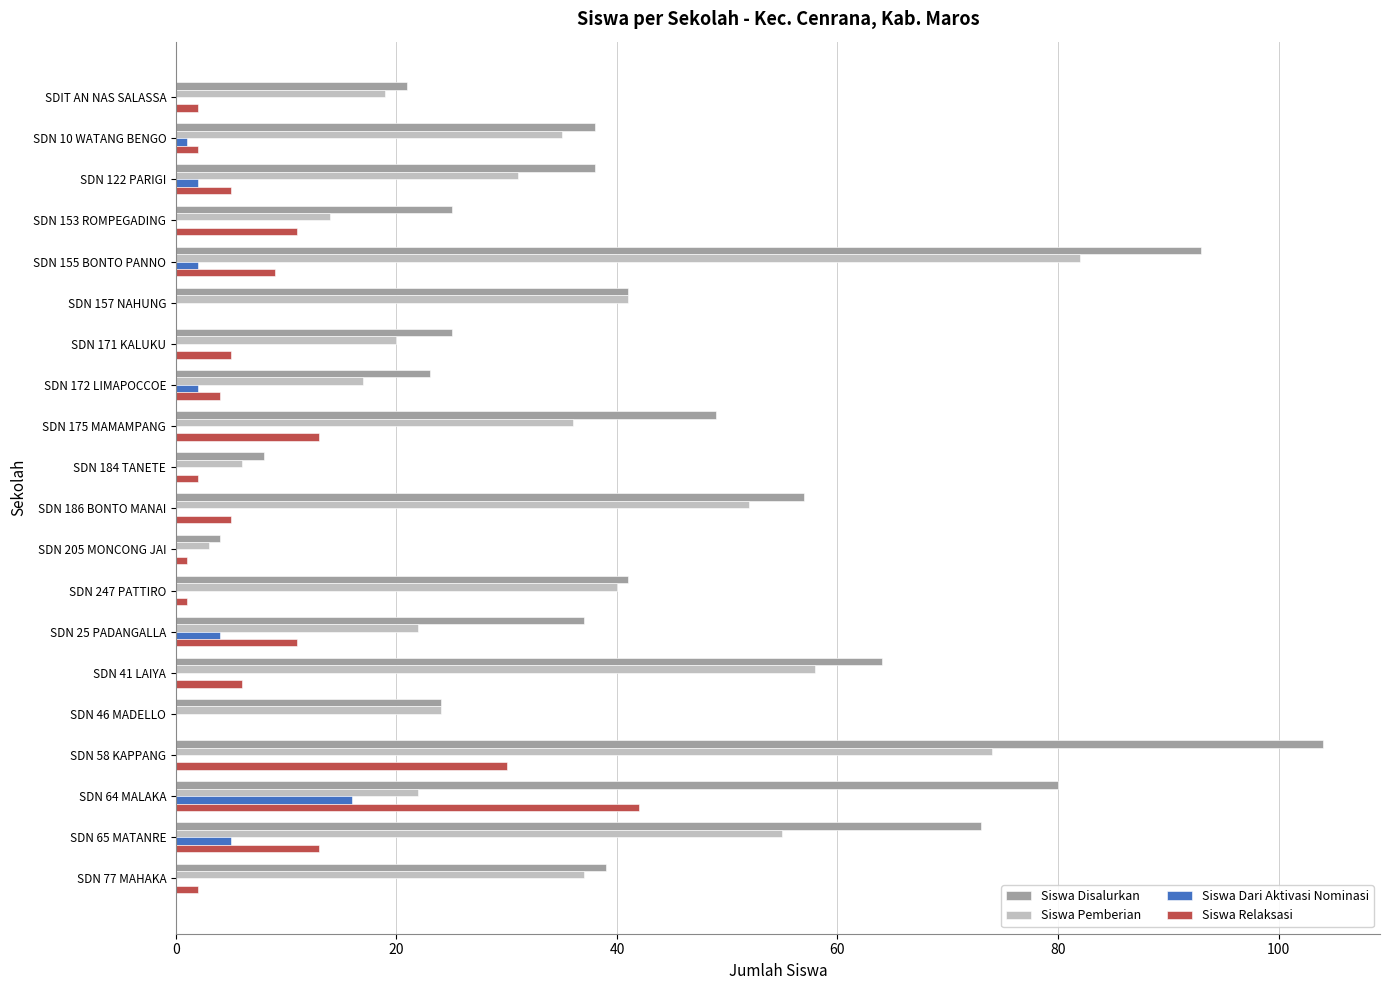

Which series has the largest total across all categories?

Siswa Disalurkan